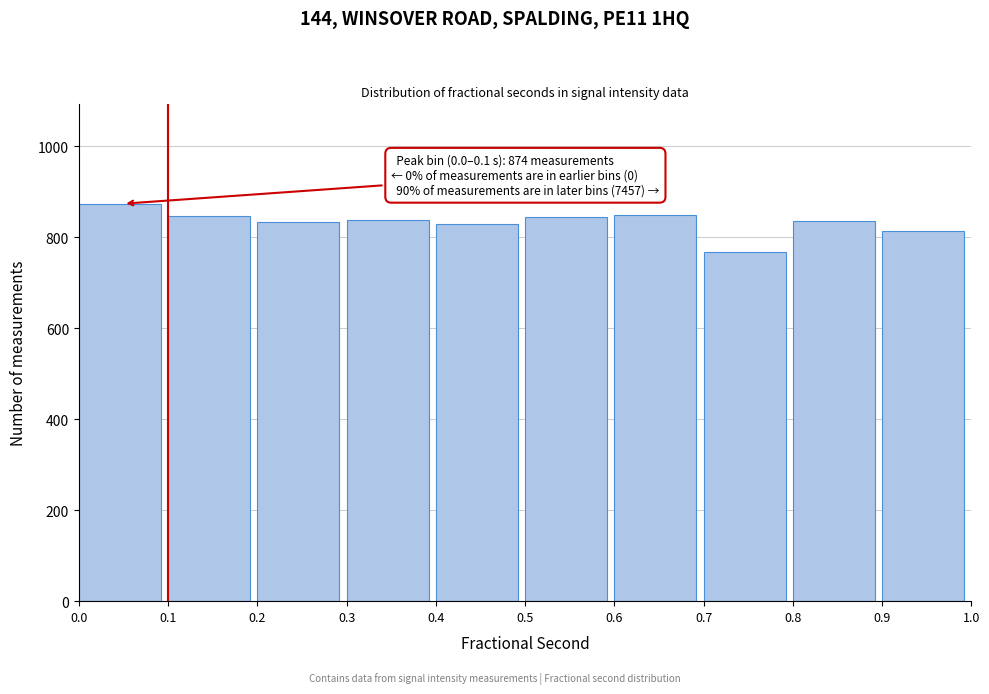

Which range on the x-axis has the tallest bar?

0.0 to 0.1